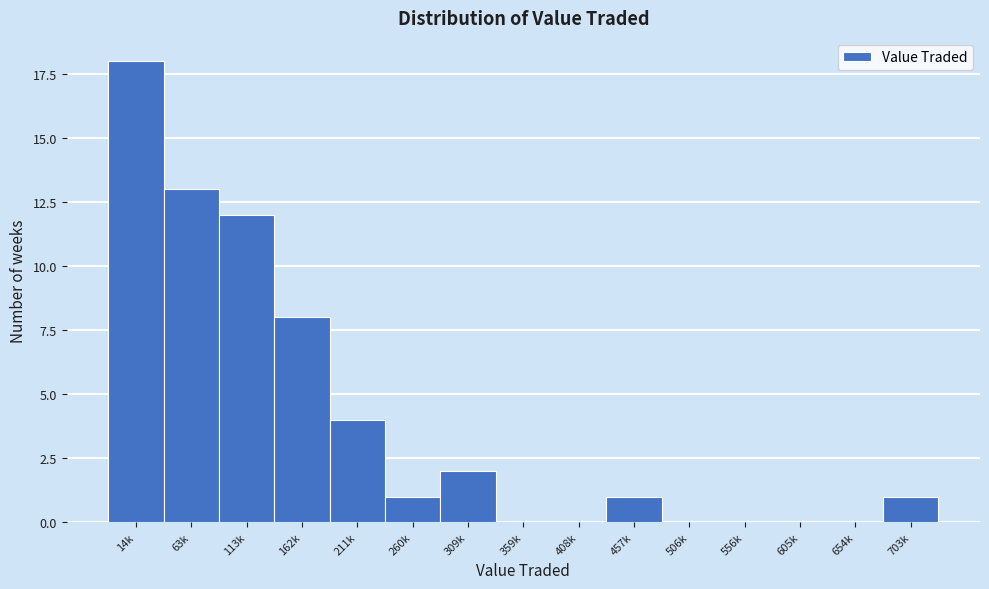

Reading left to right, list all the values displayed in this chart.

14k=18	63k=13	113k=12	162k=8	211k=4	260k=1	309k=2	359k=0	408k=0	457k=1	506k=0	556k=0	605k=0	654k=0	703k=1